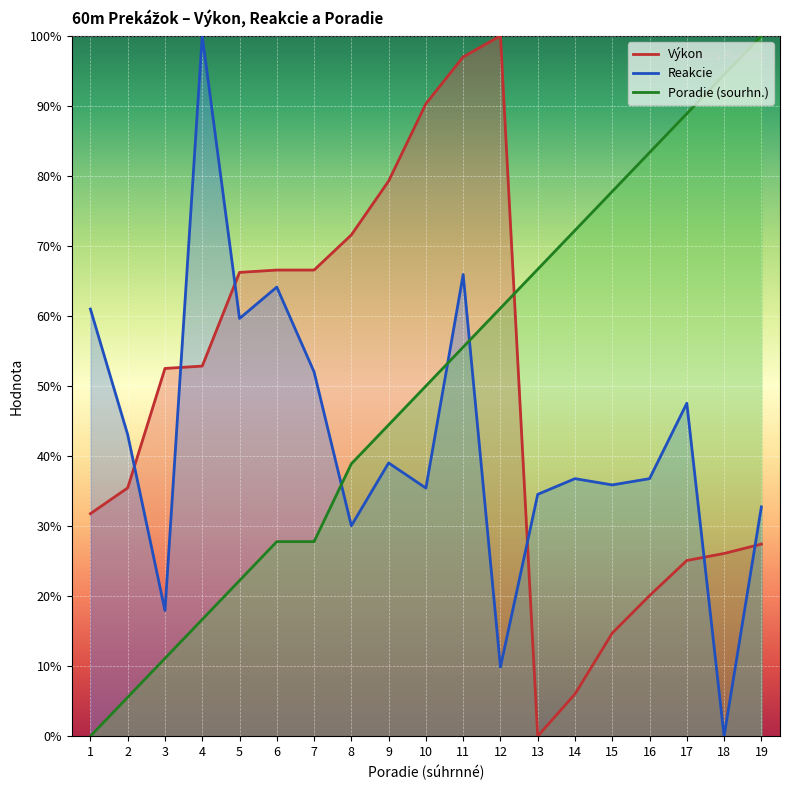

What is the total value across all series at 5?

148.1